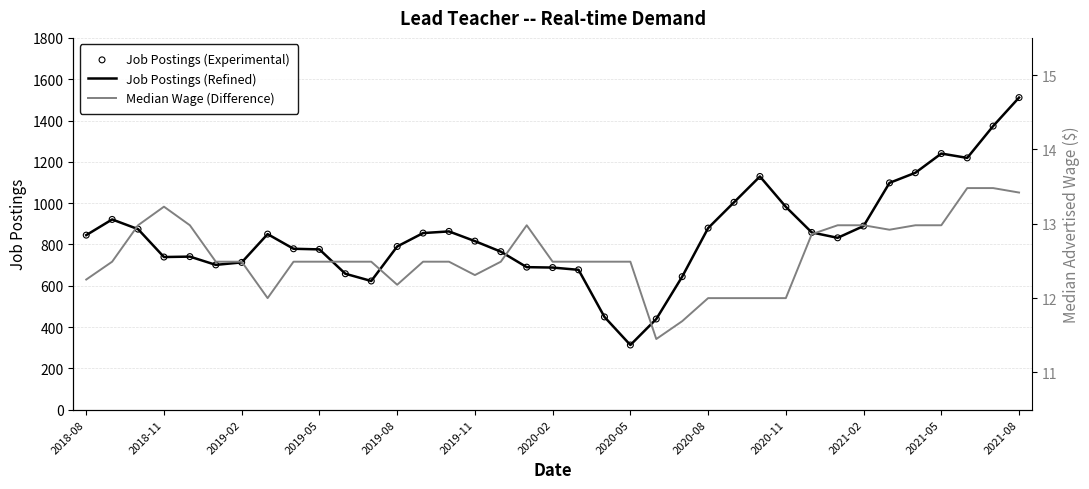

Which series has the largest total across all categories?

Job Postings (Refined)